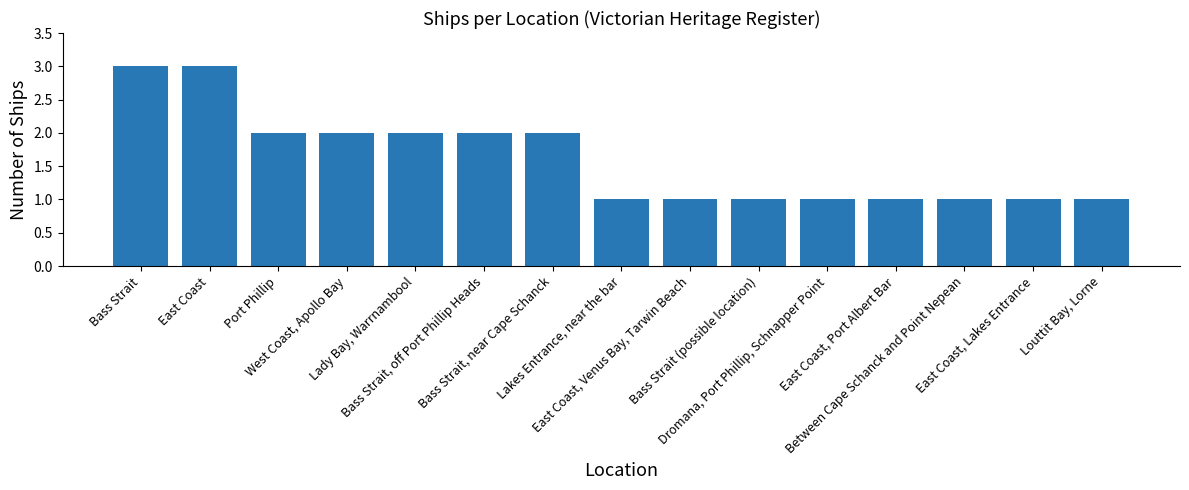

What is the sum of the values at Bass Strait, near Cape Schanck and Bass Strait, off Port Phillip Heads?

4